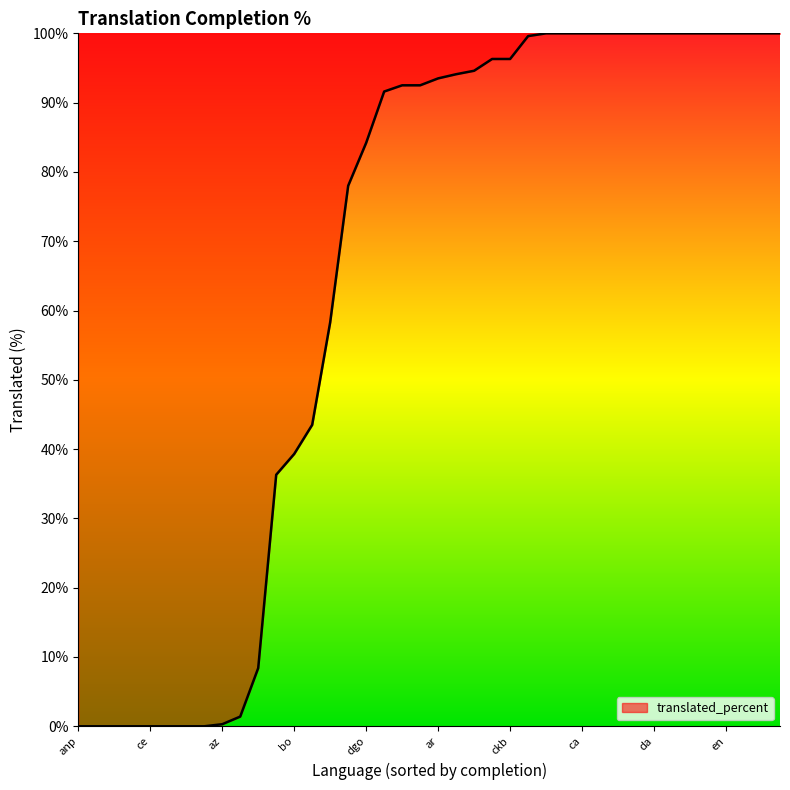

What is the greatest value displayed?

100.0